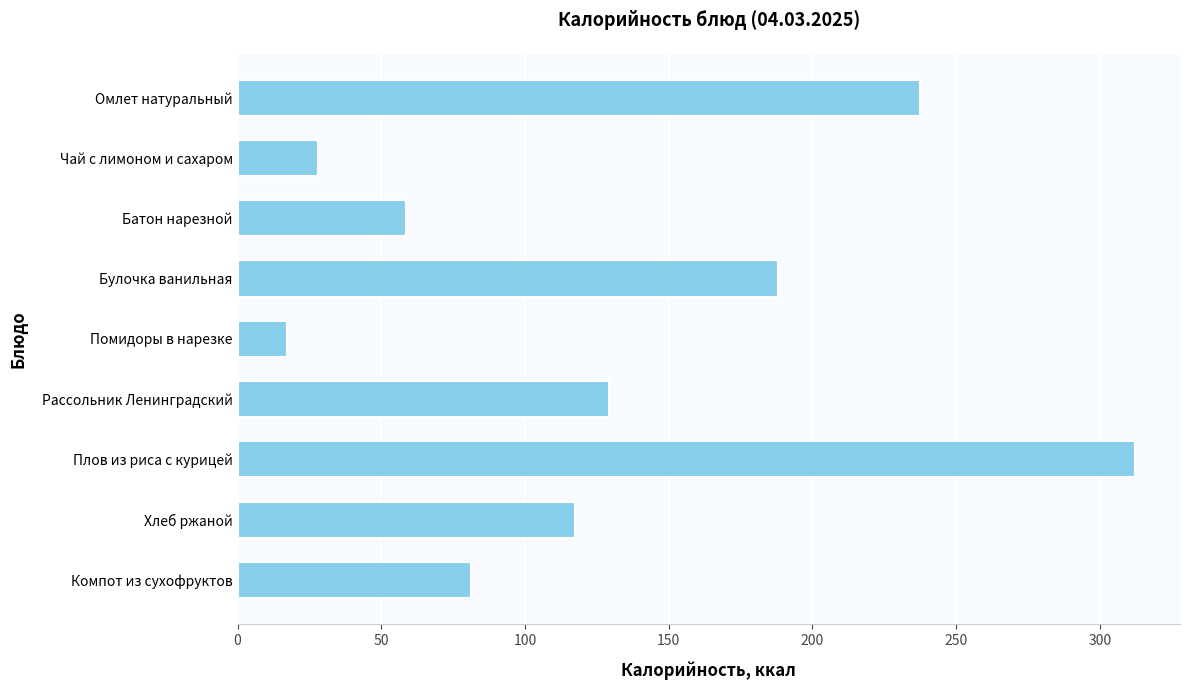

What is the label of the 3rd bar from the bottom?

Плов из риса с курицей